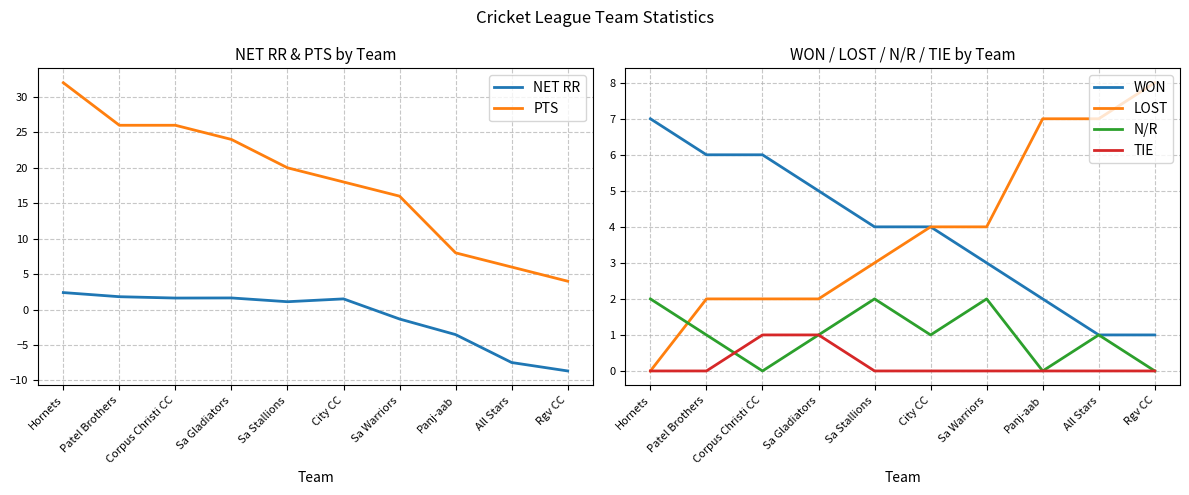

Is it true that N/R equals 1.0 at Patel Brothers?

True